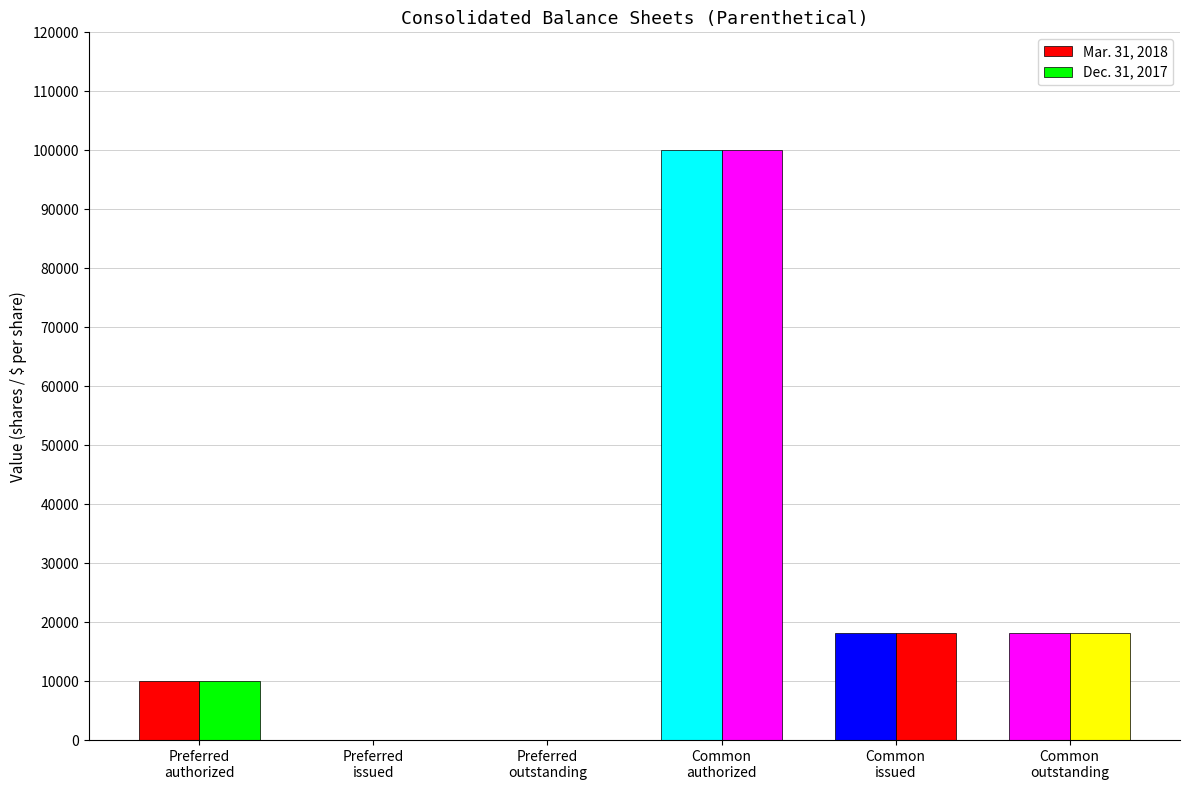

Rank the series at Common
authorized from lowest to highest value.

Mar. 31, 2018, Dec. 31, 2017